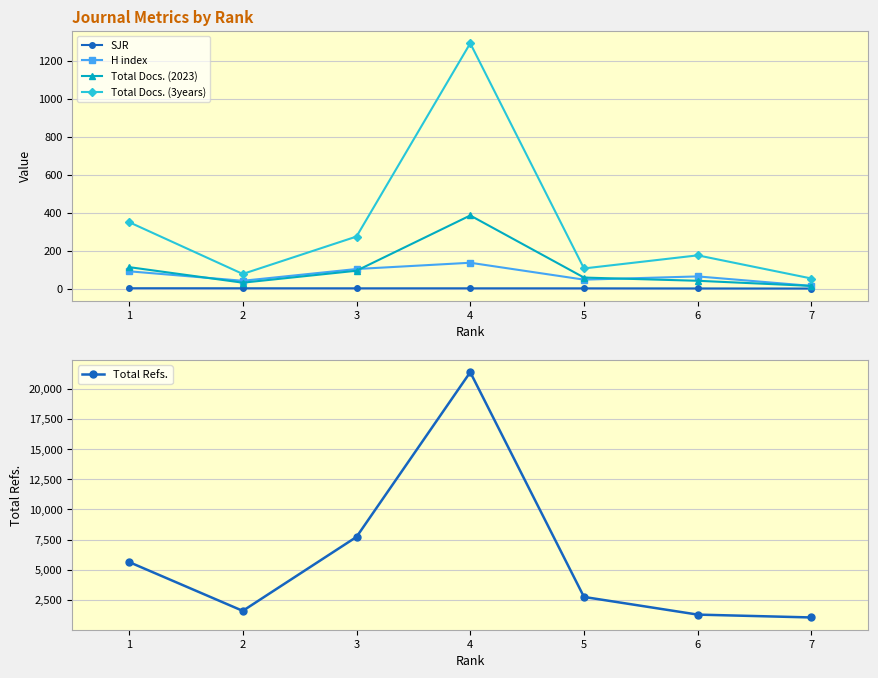

Between 1 and 7, which series saw the biggest shift?

Total Refs.